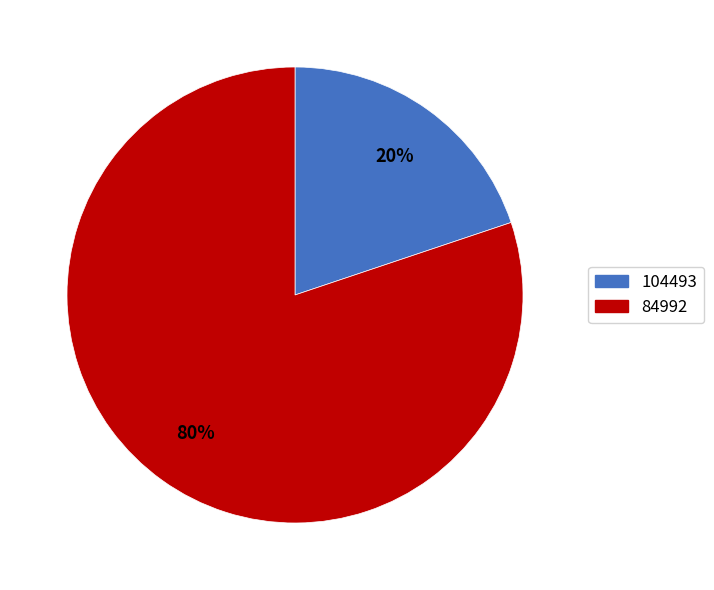

How many slices are in this pie chart?

2